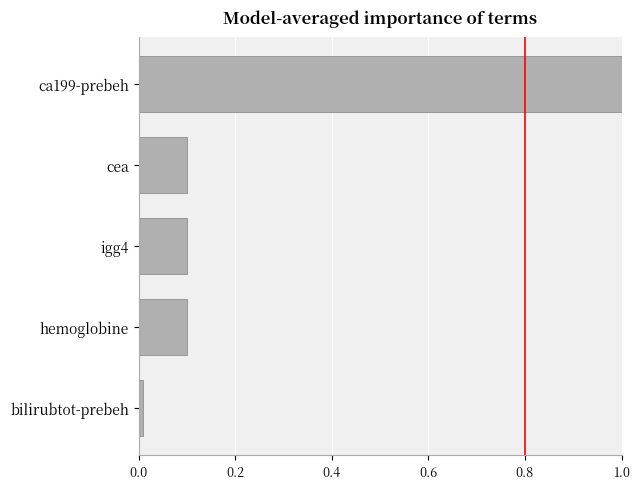

True or false: the data shows 0.1 at igg4.

True